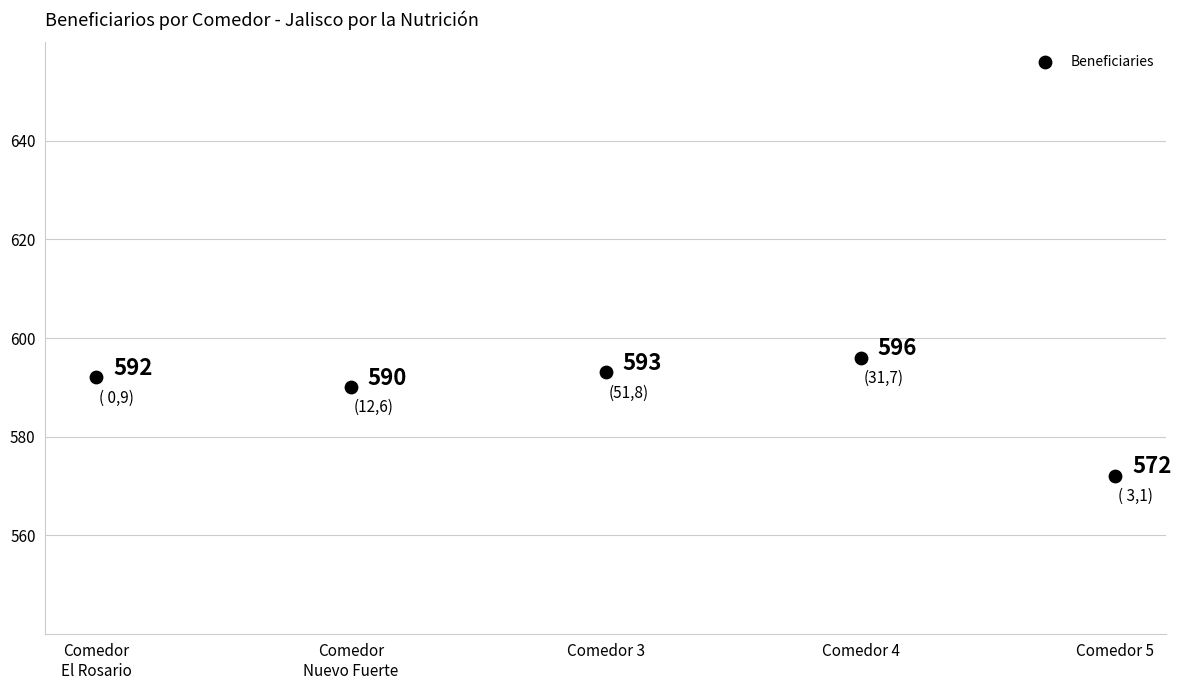

What Y value in the scatter plot is closest to 584?

590